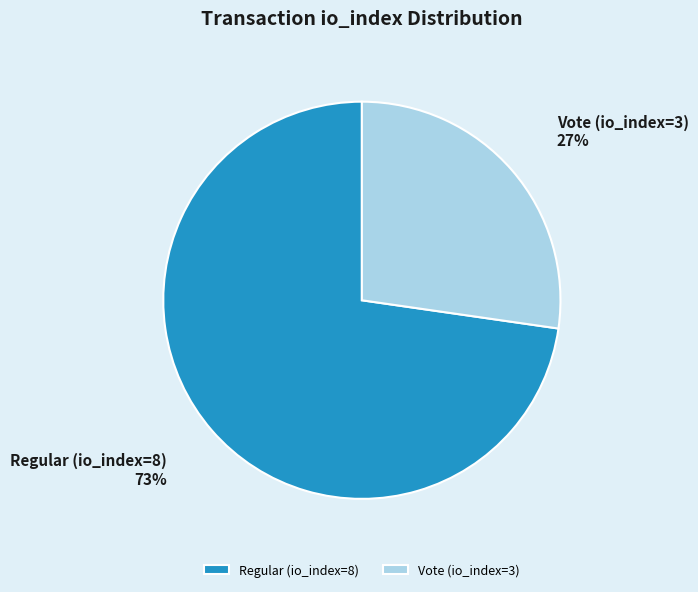

Do Regular (io_index=8) and Vote (io_index=3) together represent more than half of the pie?

Yes